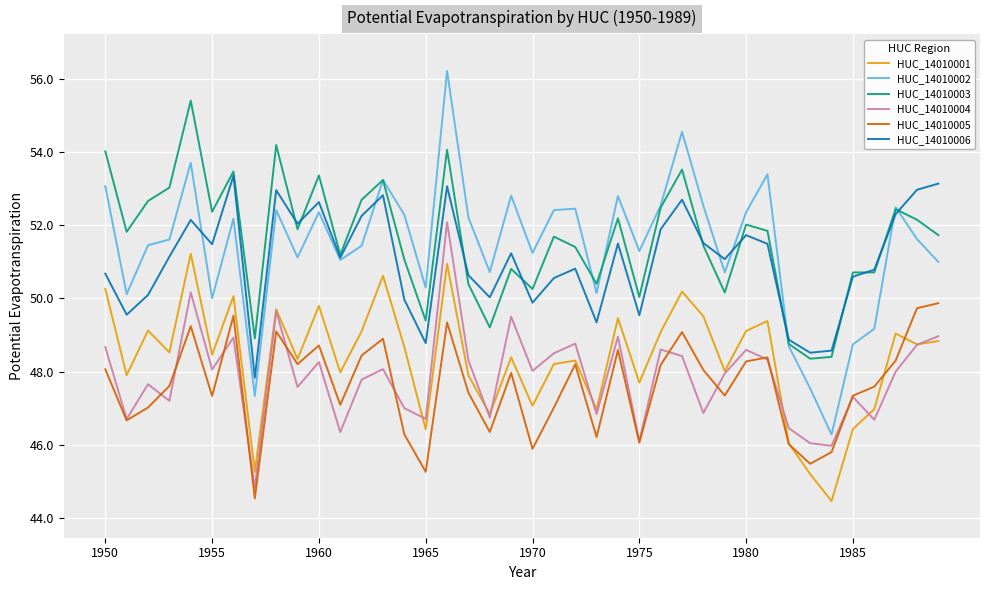

Which series has the widest spread of values?

HUC_14010002